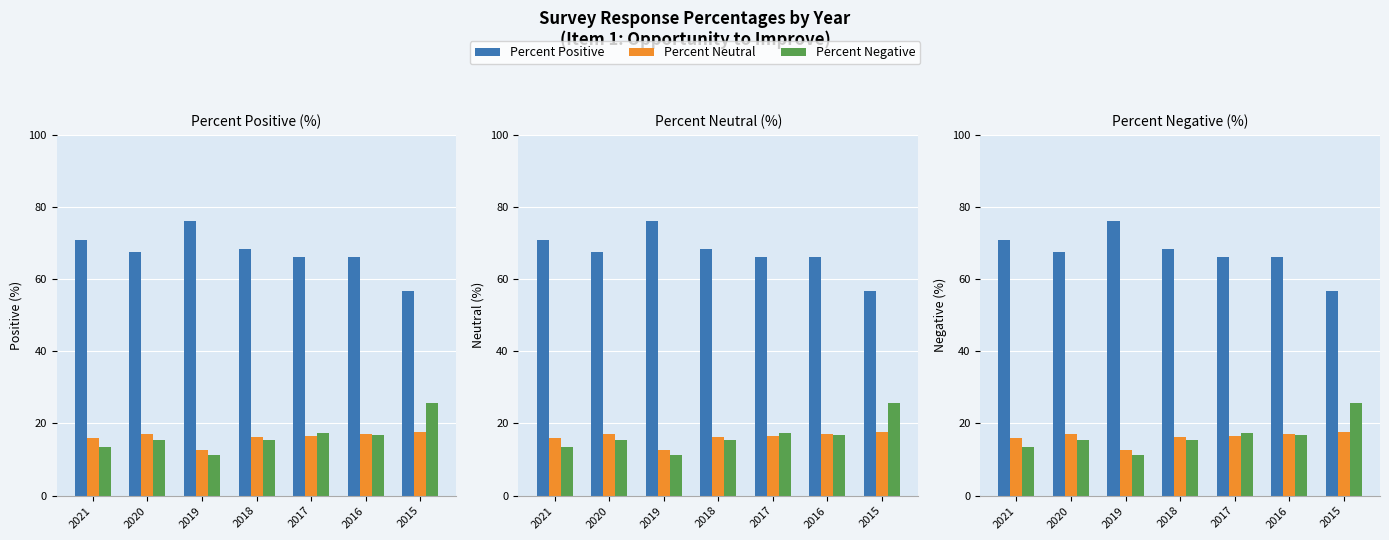

At which category is the sum across all series the highest?

2018